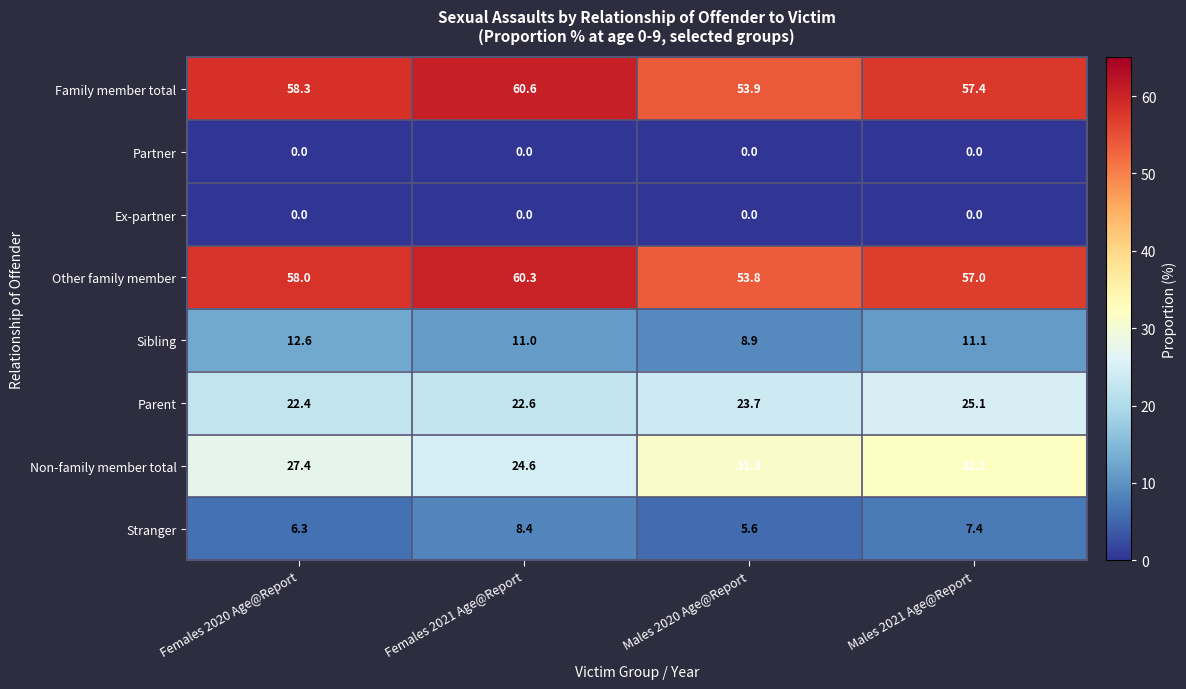

Which series changed the most between Males 2020 Age@Report and Males 2021 Age@Report?

Family member total